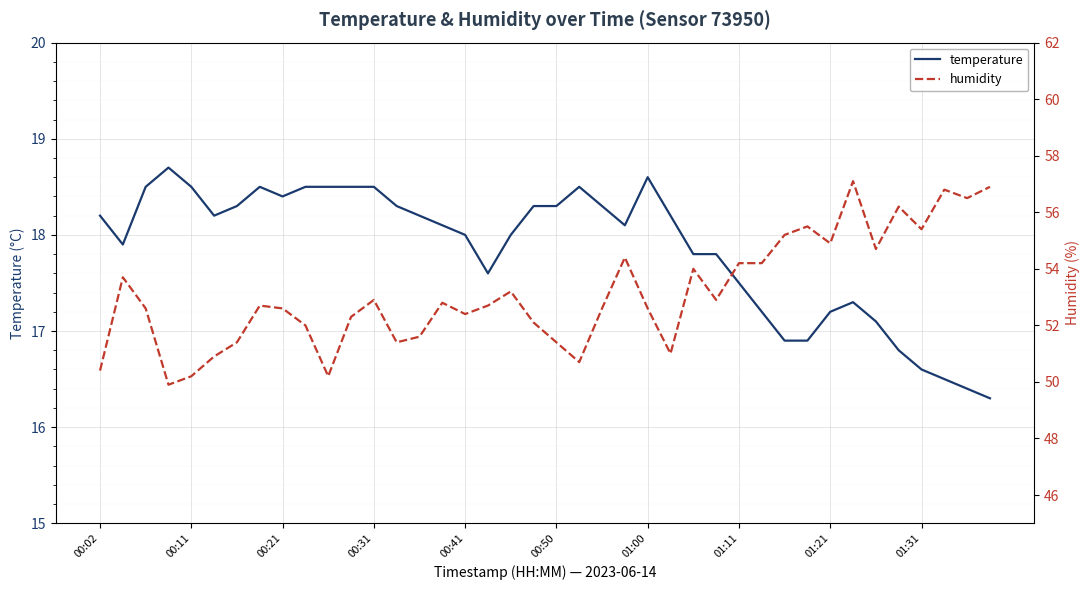

At which label does humidity reach its peak?

33